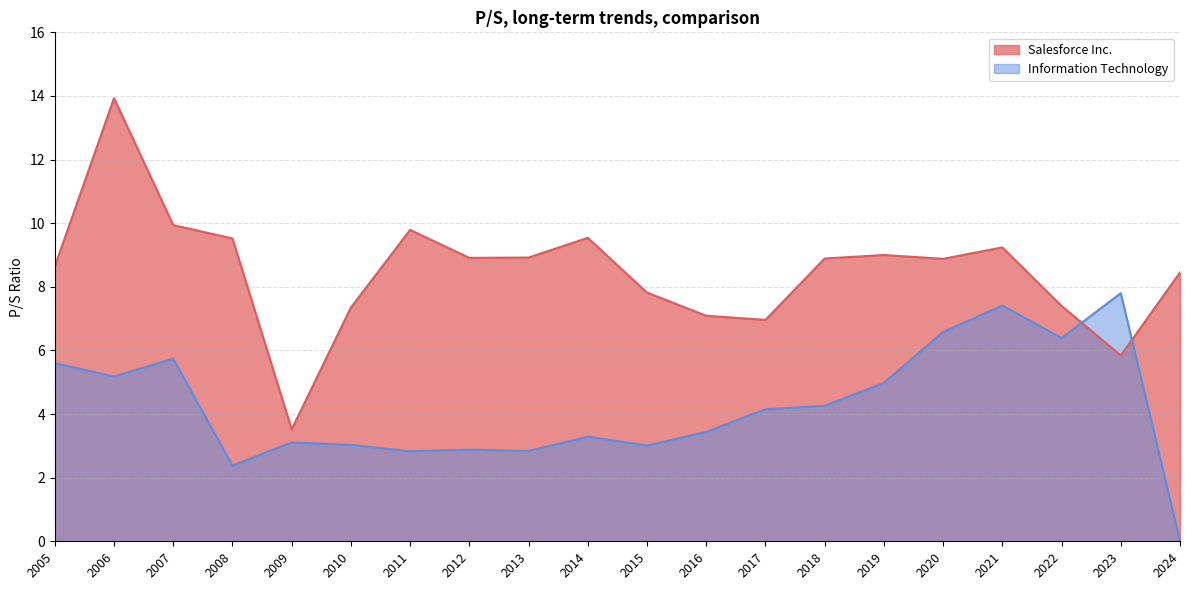

What is the spread (max minus min) of values at 2023?

2.0